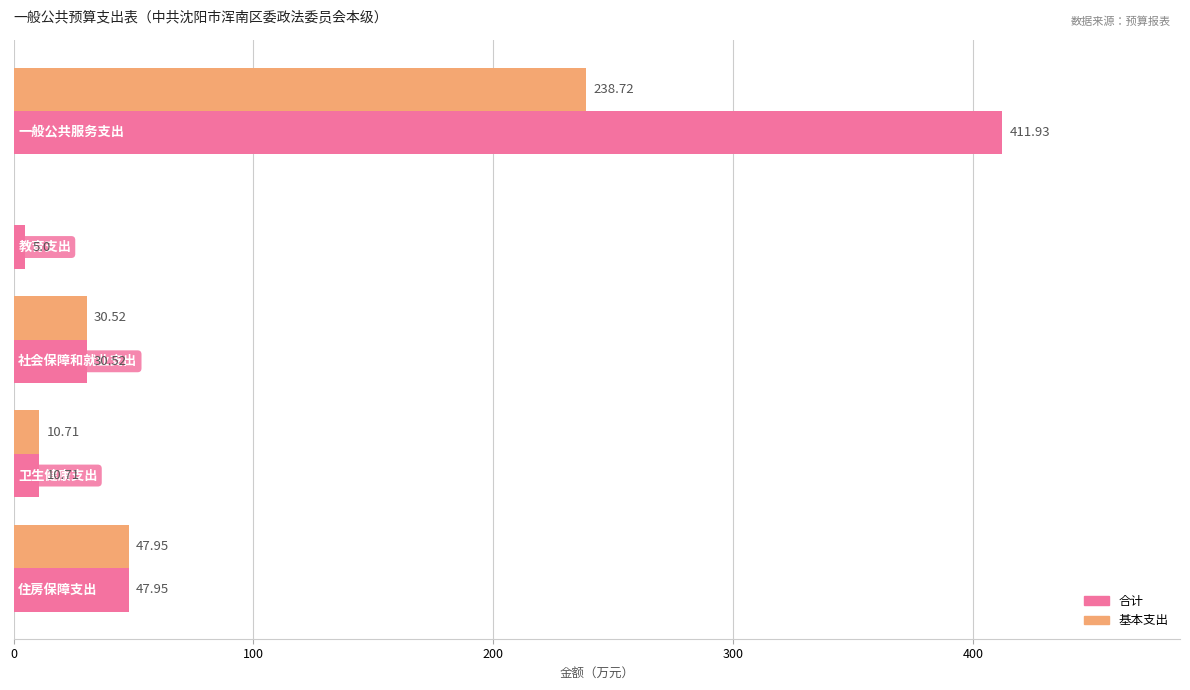

Which series has the largest total across all categories?

合计